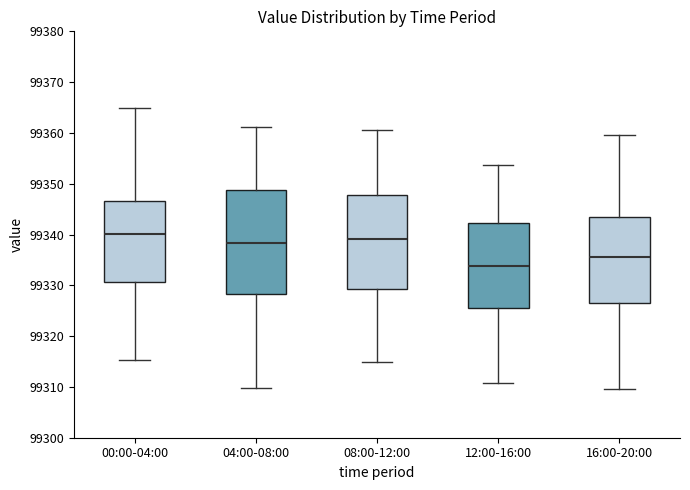

Reading left to right, transcribe this box plot: for each box, give where its median line is, the range the box spans, and where its two whiskers end, as read against the y-axis. The values are not printed on the chart, so give them approximately, as read against the axis.

00:00-04:00: median 99340, box 99331 to 99347, whiskers 99315 to 99365
04:00-08:00: median 99338, box 99328 to 99349, whiskers 99310 to 99361
08:00-12:00: median 99339, box 99329 to 99348, whiskers 99315 to 99361
12:00-16:00: median 99334, box 99325 to 99342, whiskers 99311 to 99354
16:00-20:00: median 99336, box 99327 to 99344, whiskers 99310 to 99360